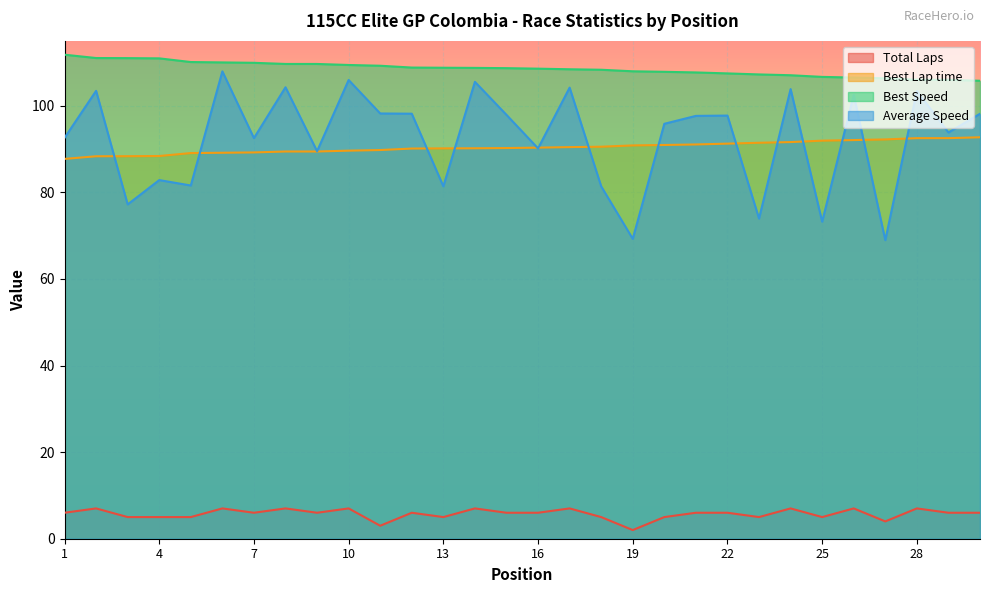

How many series are shown in this chart?

4